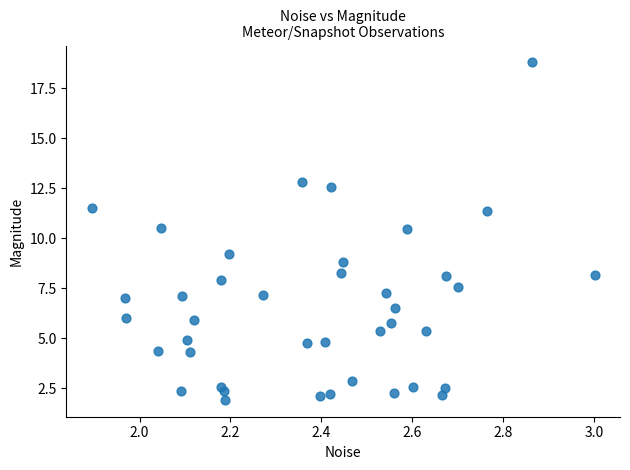

What is the range of Y values (max minus min)?

16.9